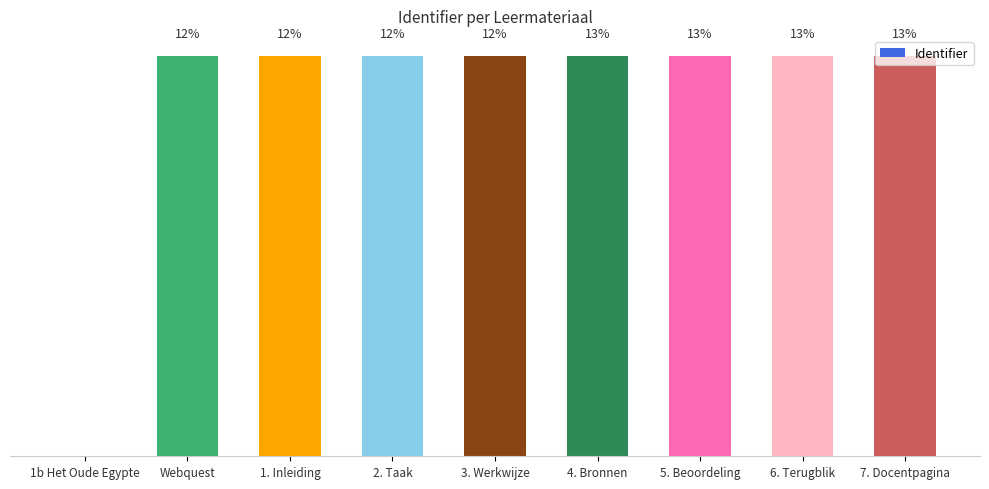

True or false: the data shows 2630501 at Webquest.

False